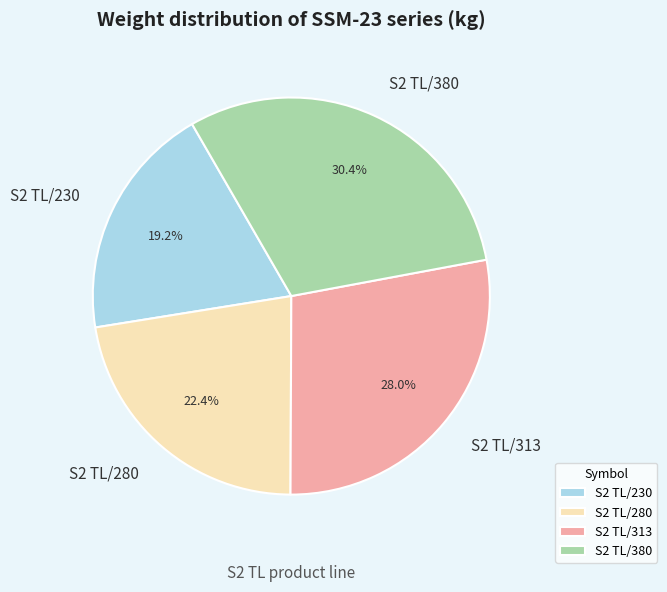

Between S2 TL/280 and S2 TL/230, which is larger?

S2 TL/280